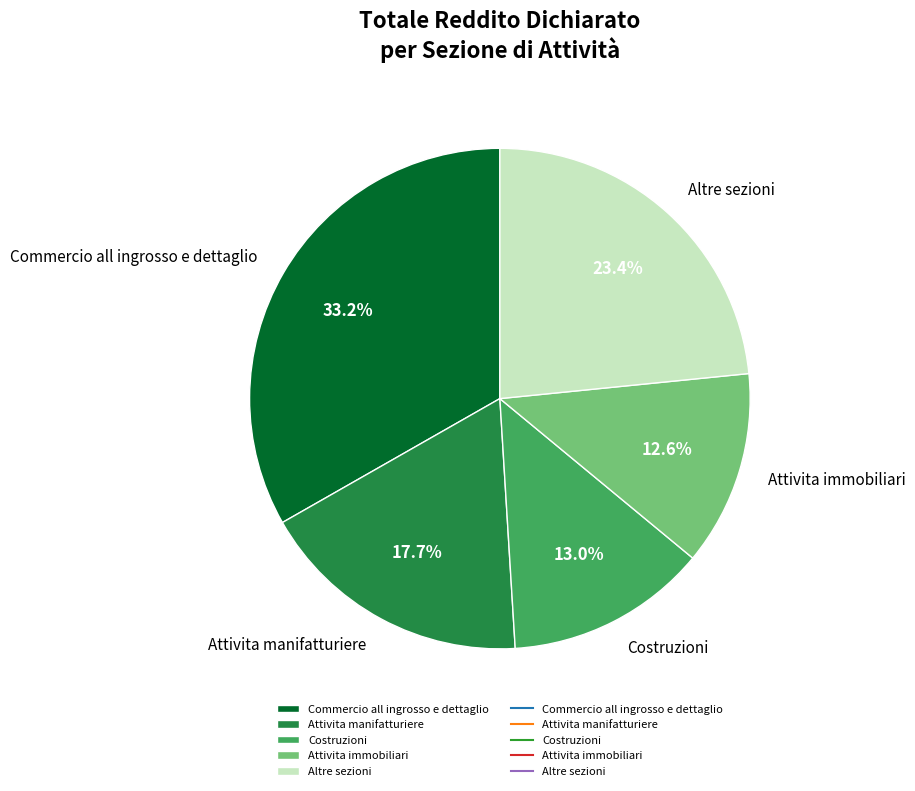

Combined, do Costruzioni and Attivita manifatturiere account for over 50%?

No